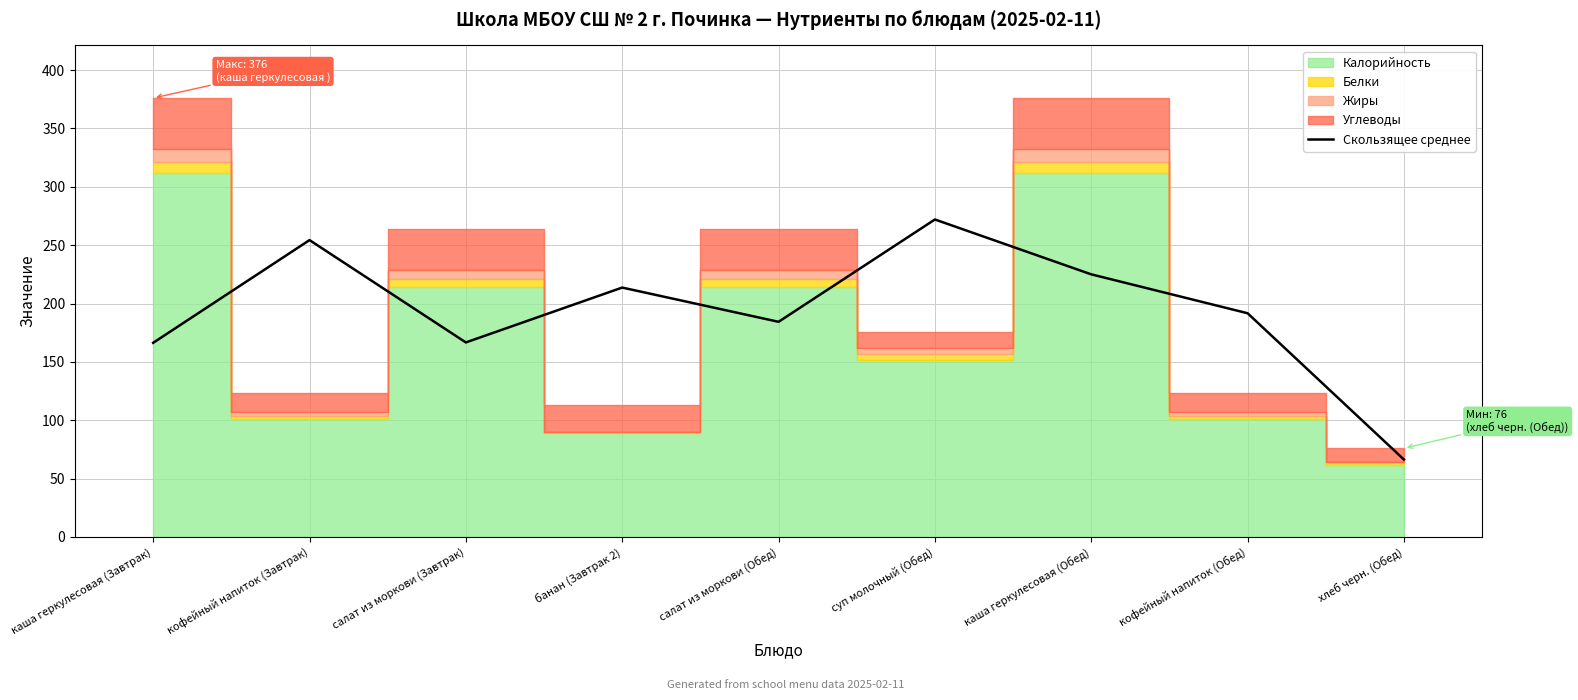

What is the smallest value displayed?

66.3